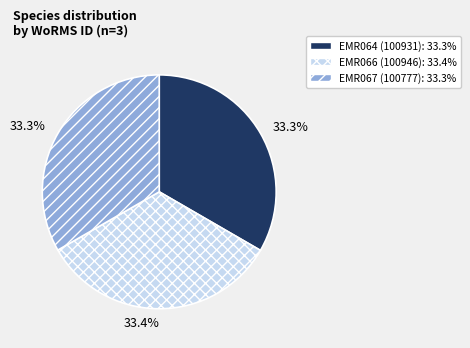

Does any single category account for the majority?

No